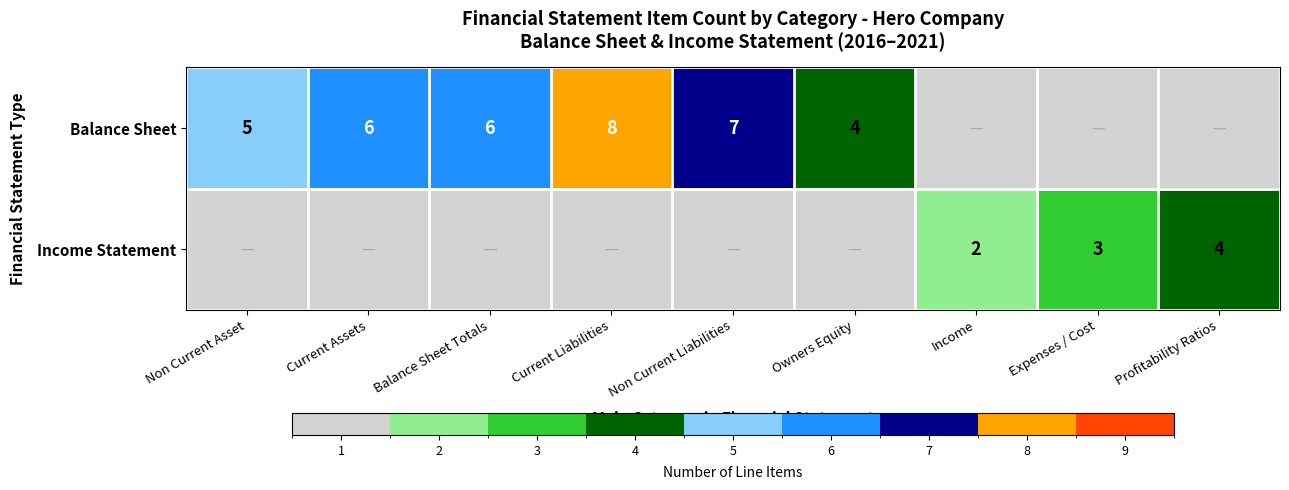

The Income Statement series shows 3 at Expenses / Cost. True or false?

True